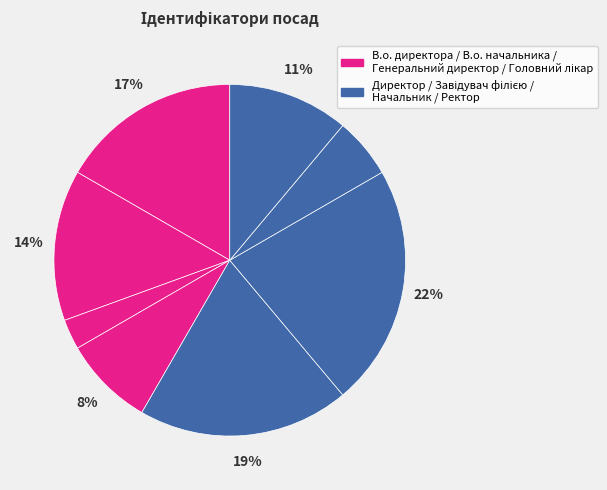

Which category has the biggest portion of the pie?

Завідувач філією